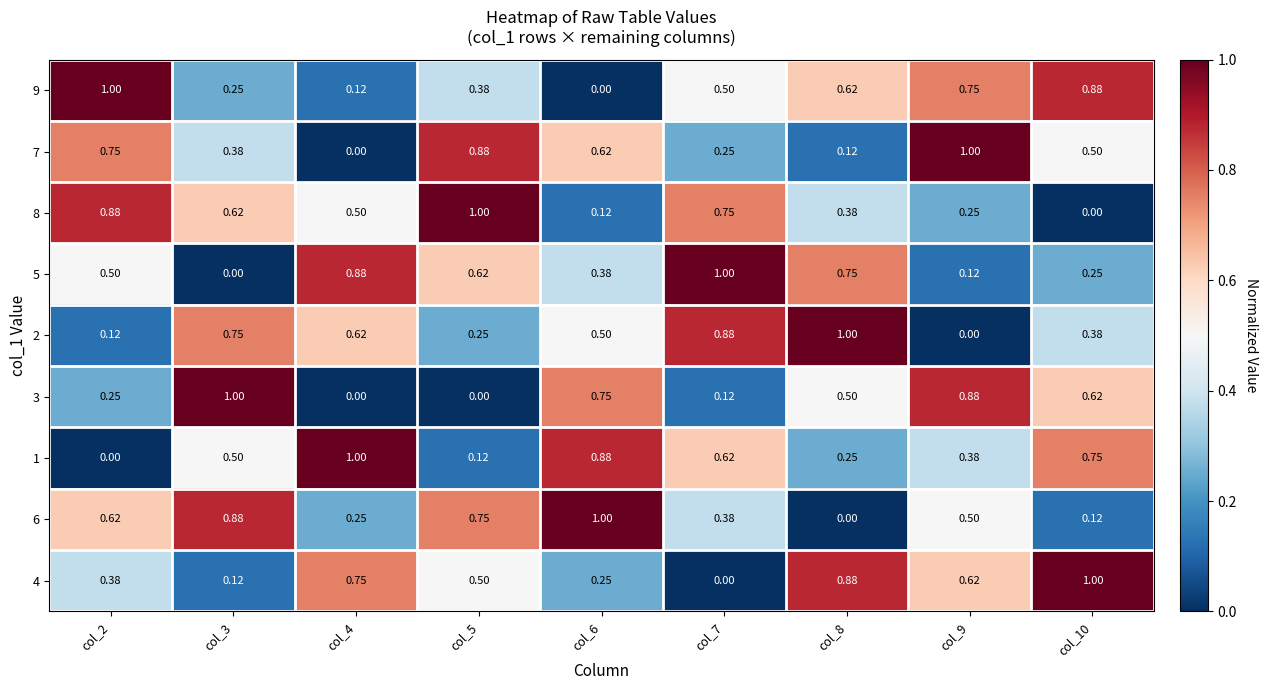

Is the value of 1 at col_4 greater than the value of 5 at col_3?

Yes